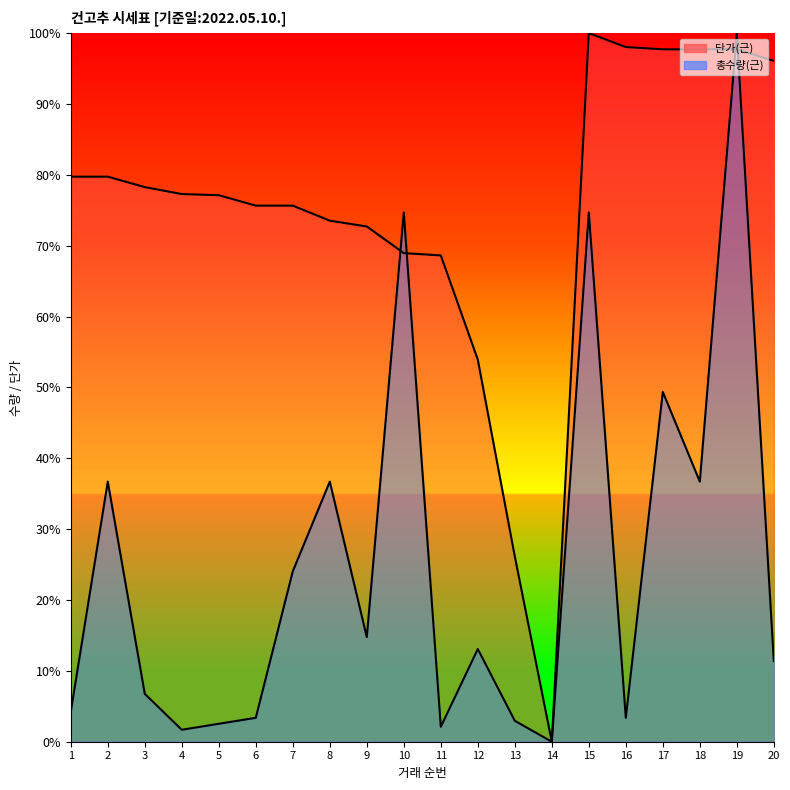

Count the number of data series in this chart.

2